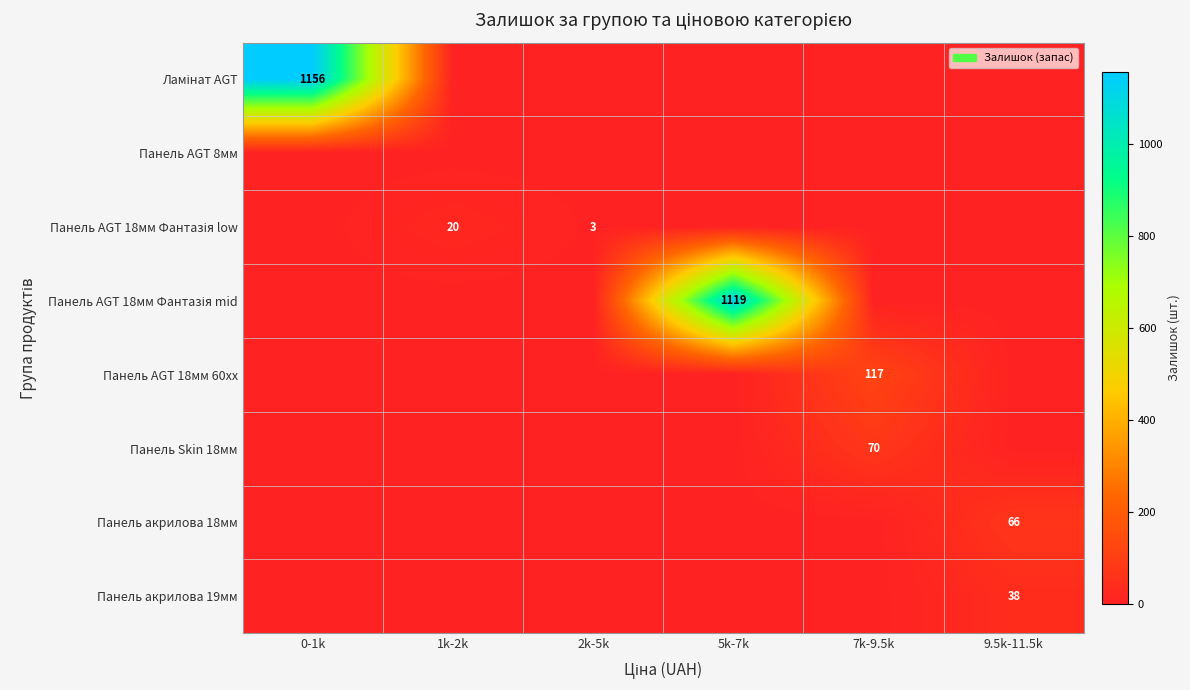

At how many categories does at least one series exceed 383?

2